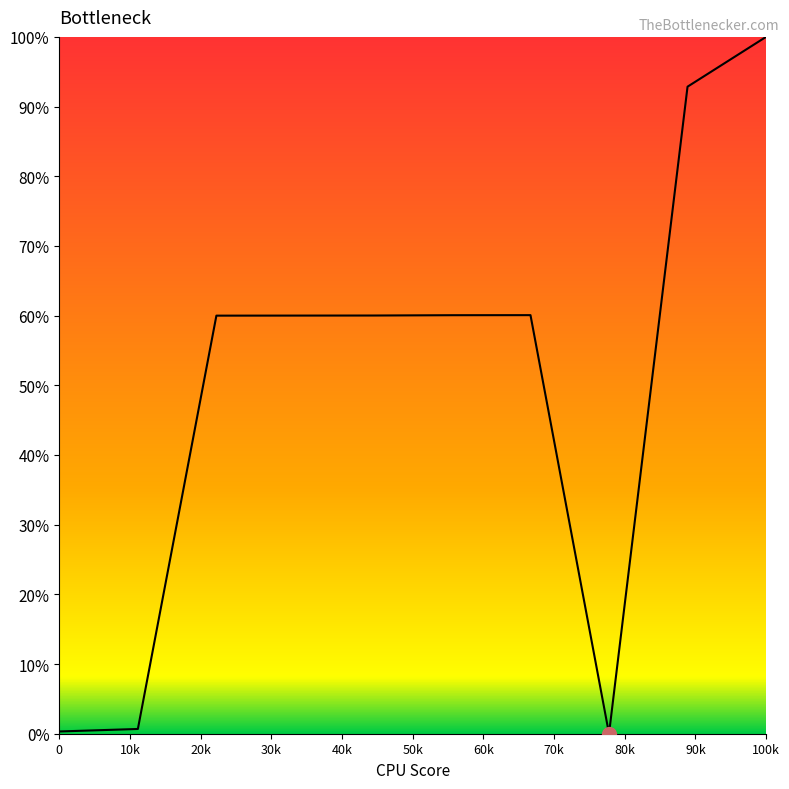

What is the greatest value displayed?

100.0